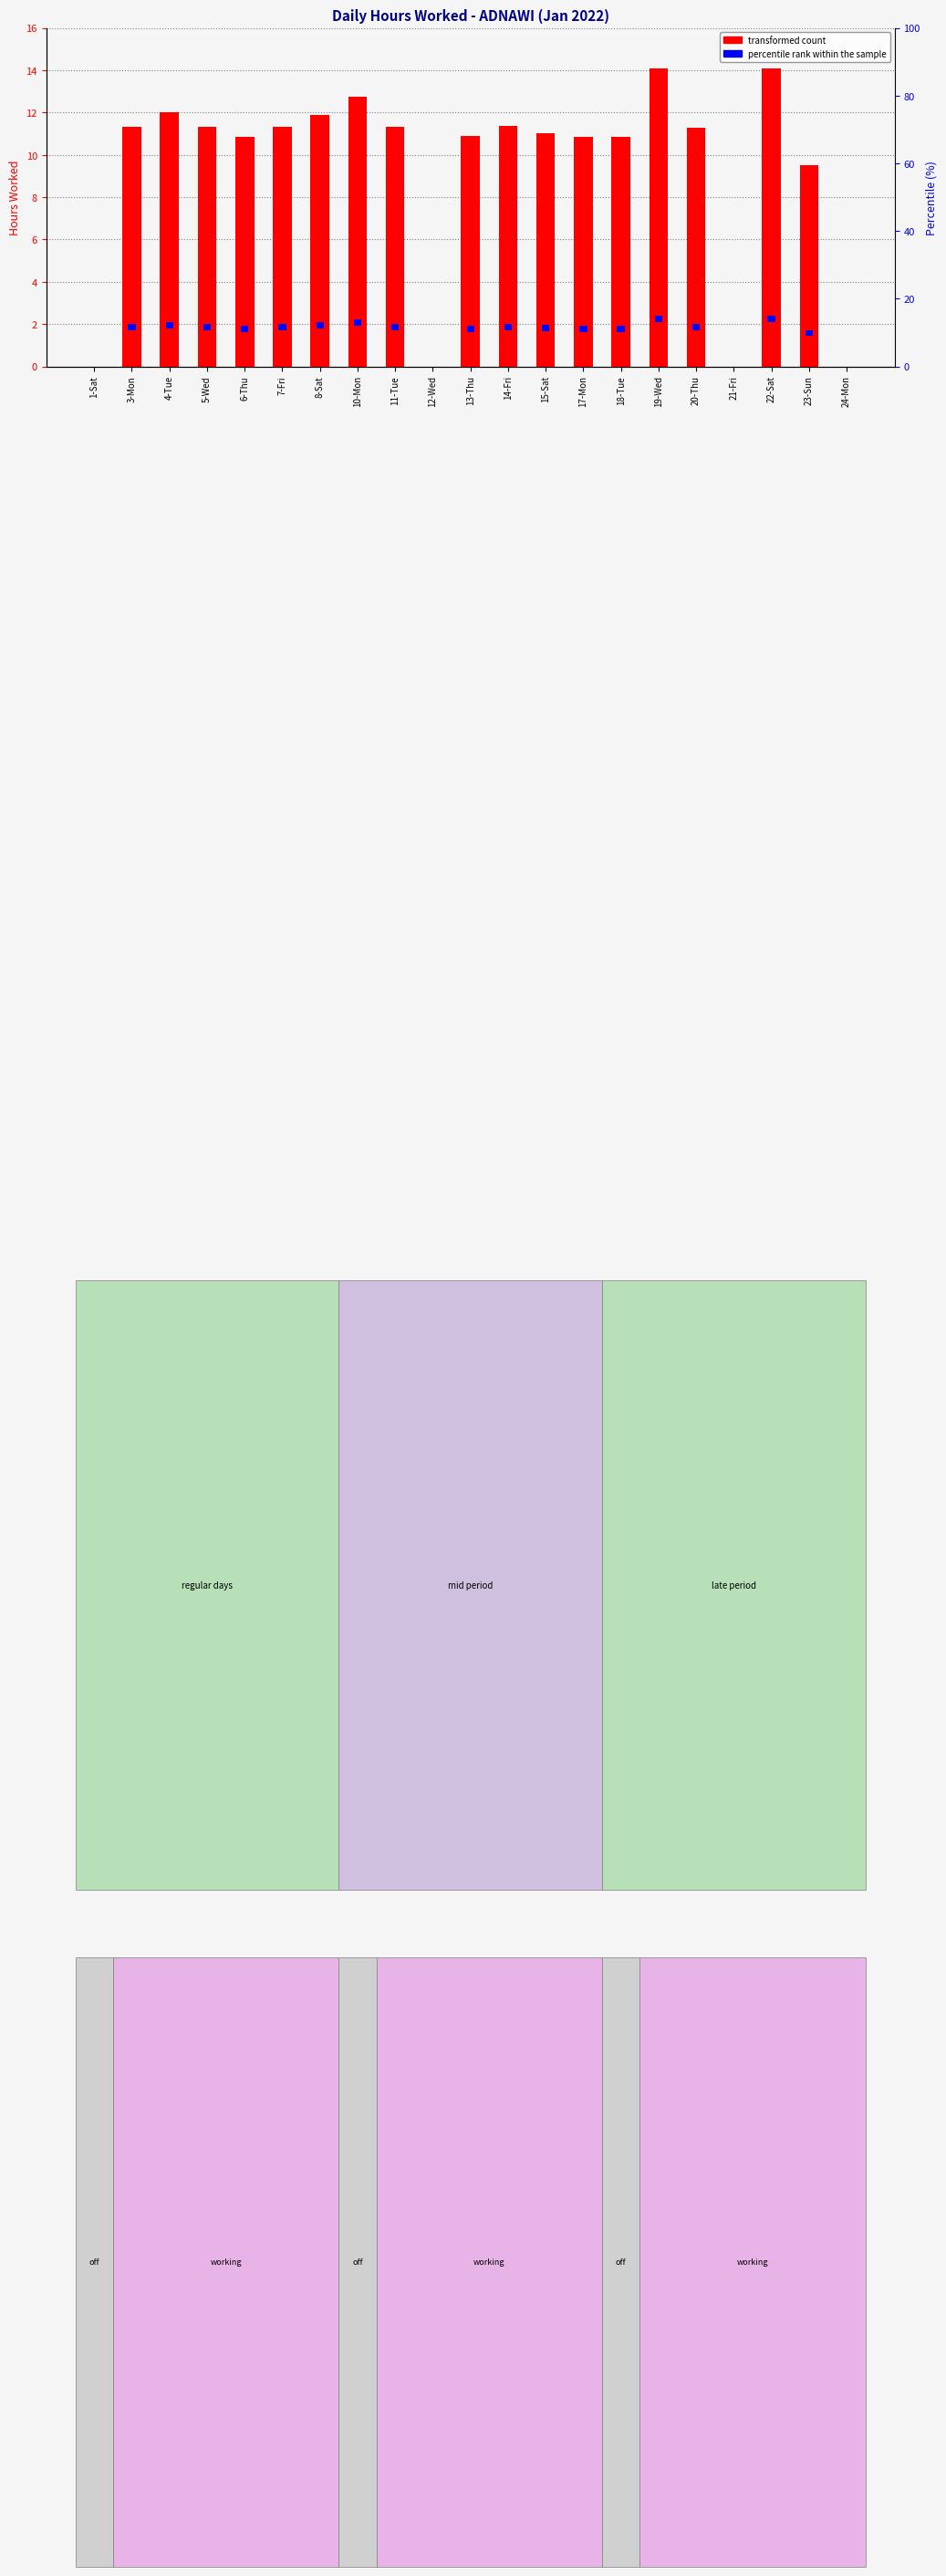

What is the total value across all series at 7-Fri?

11.6